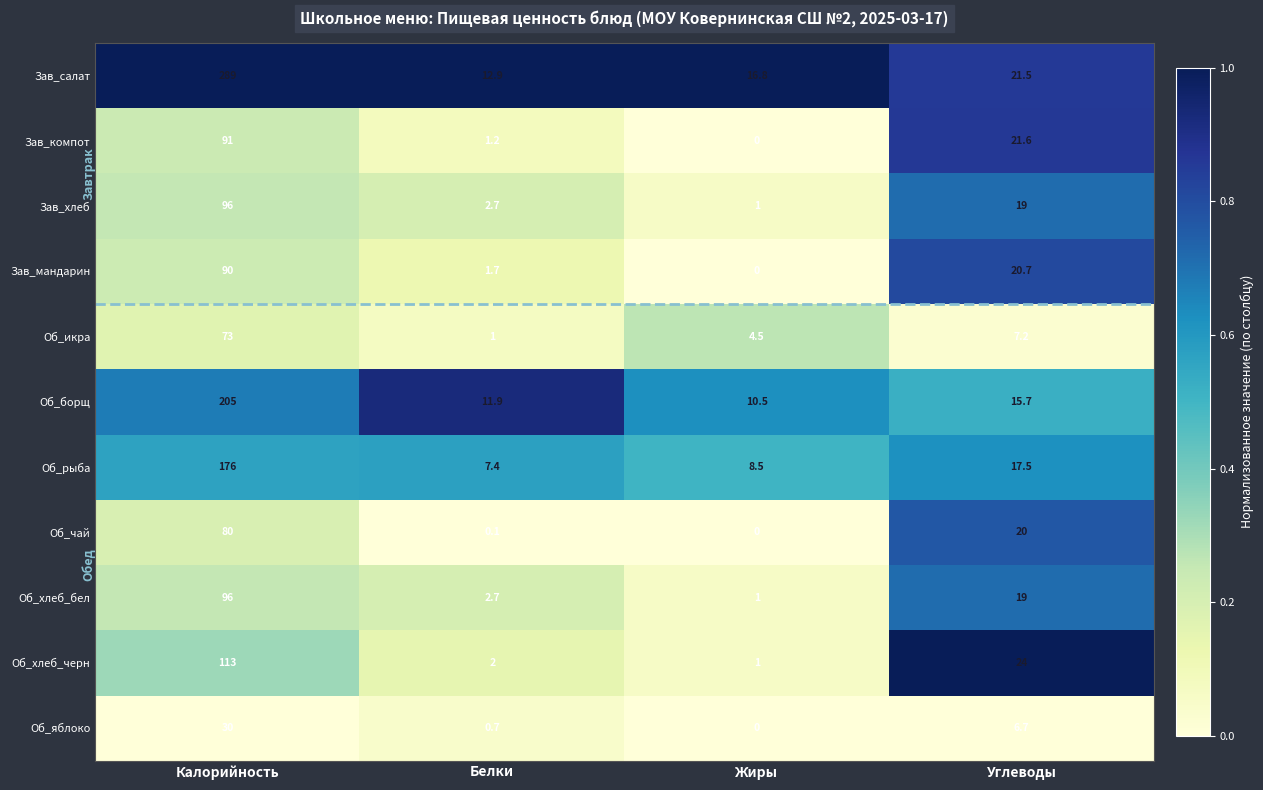

The value of Об_хлеб_бел at Калорийность is 96.0. True or false?

True